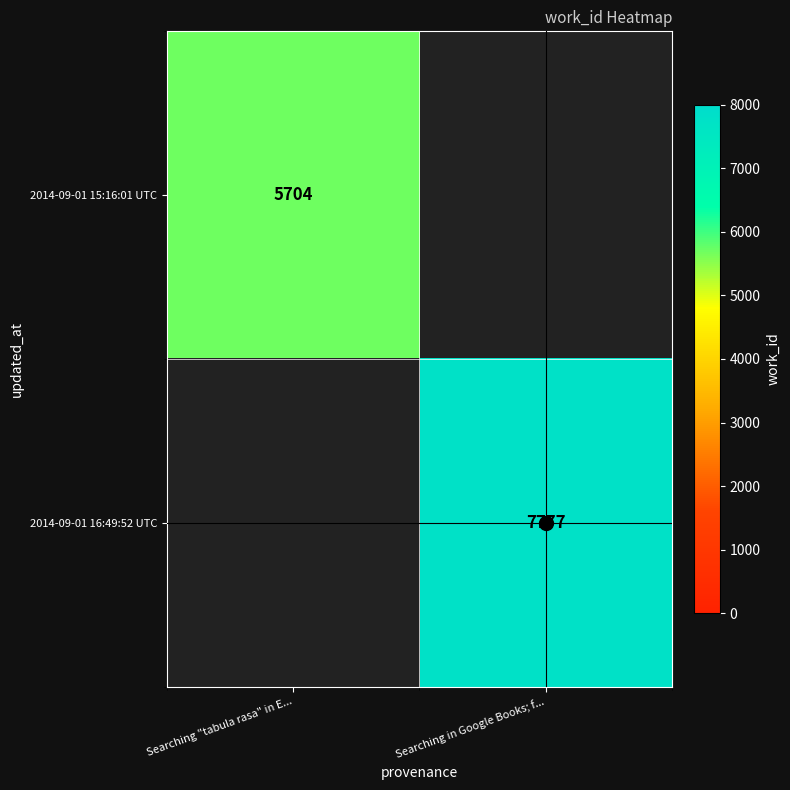

What value does the 2014-09-01 16:49:52 UTC series have at Searching in Google Books; f...?

7777.0